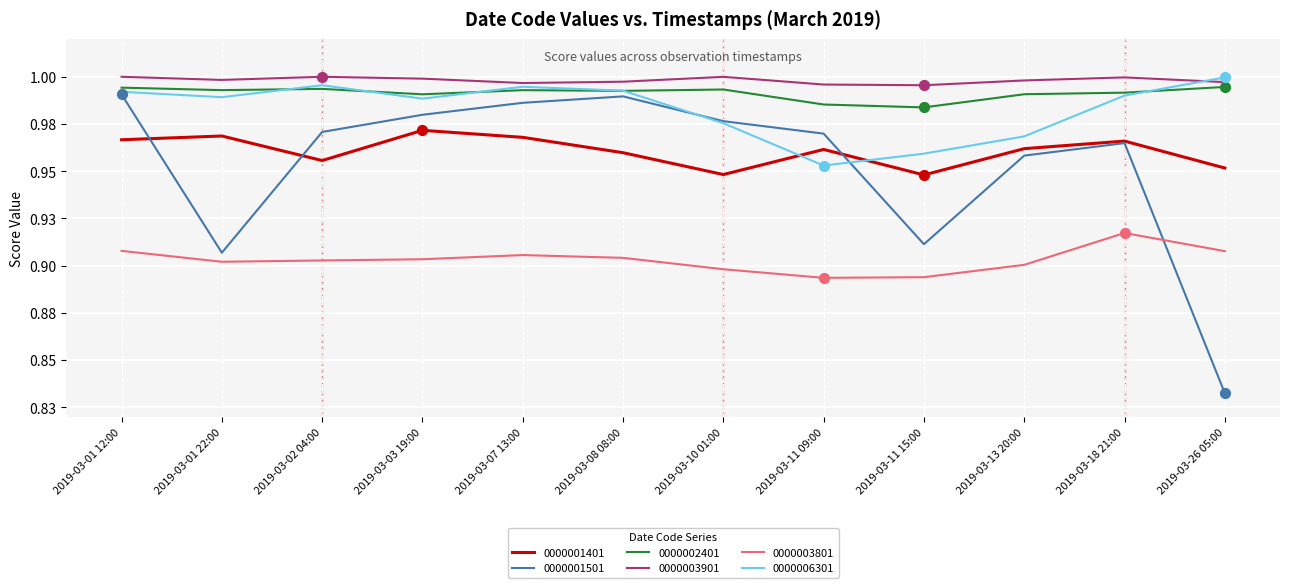

What are all the series names shown in the legend?

0000001401, 0000001501, 0000002401, 0000003901, 0000003801, 0000006301